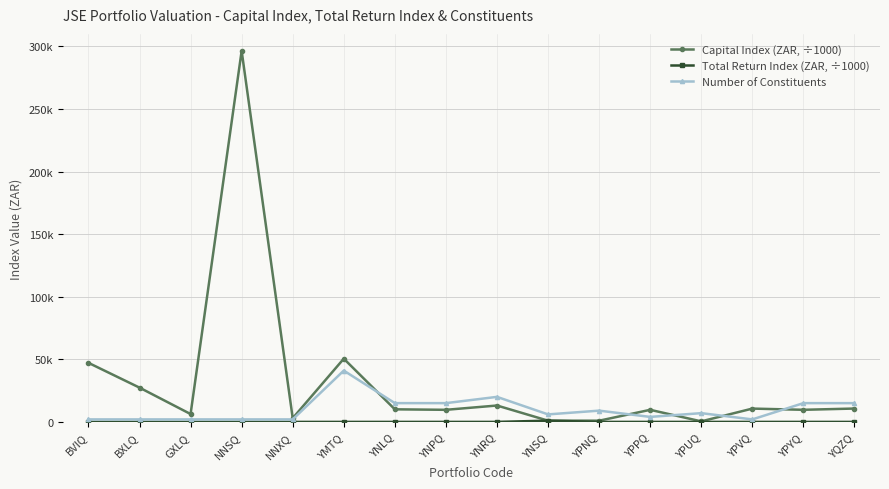

True or false: Total Return Index (ZAR, ÷1000) has a value of 0.0 at YPPQ.

True